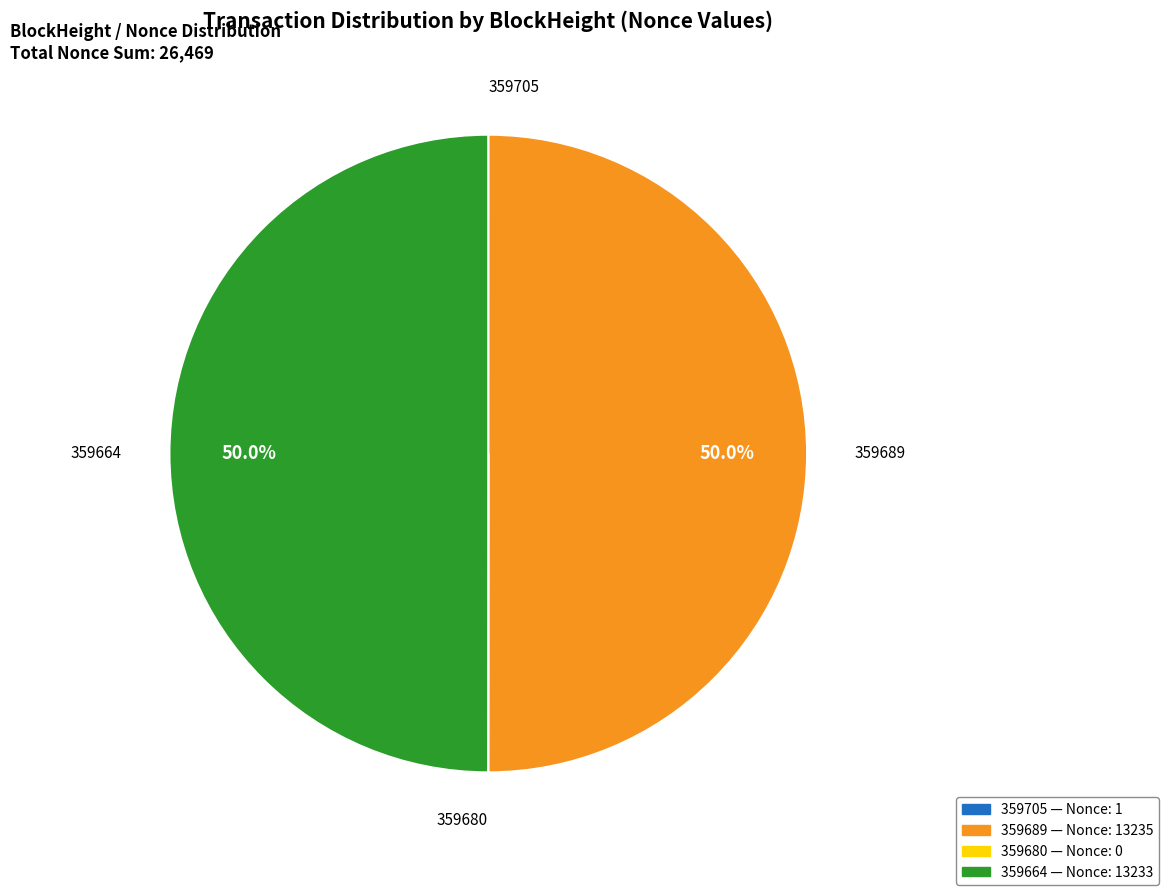

Is the sum of 359664 and 359689 greater than half?

Yes